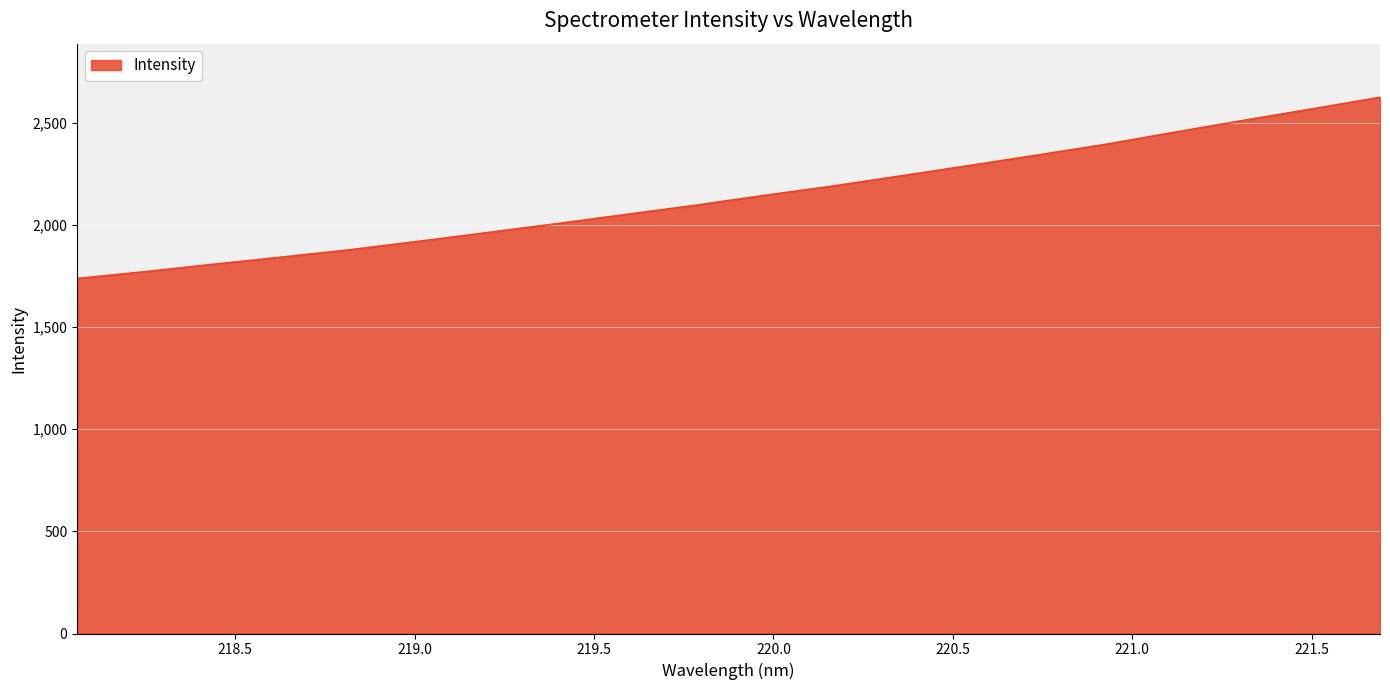

What is the difference between the maximum and second lowest values?

852.8